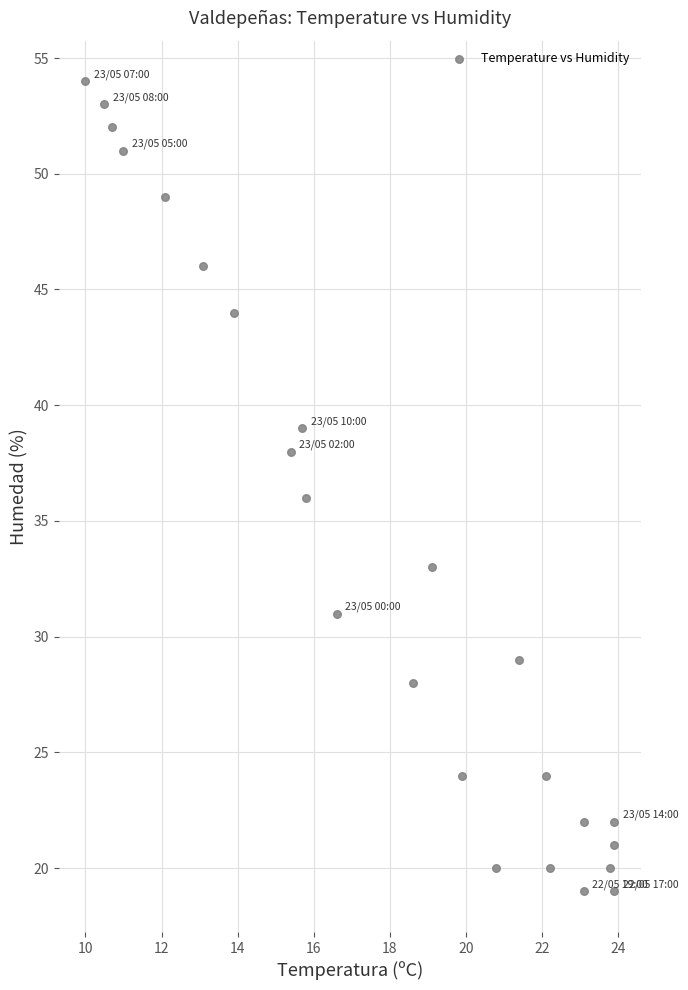

How many points are shown in the scatter plot?

24